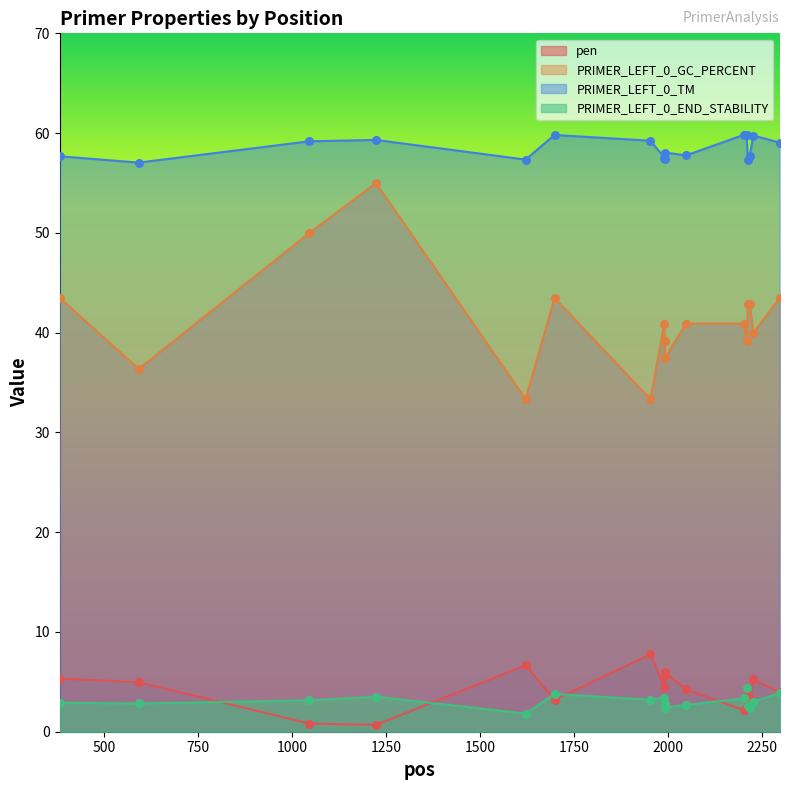

At how many categories does at least one series exceed 48?

17